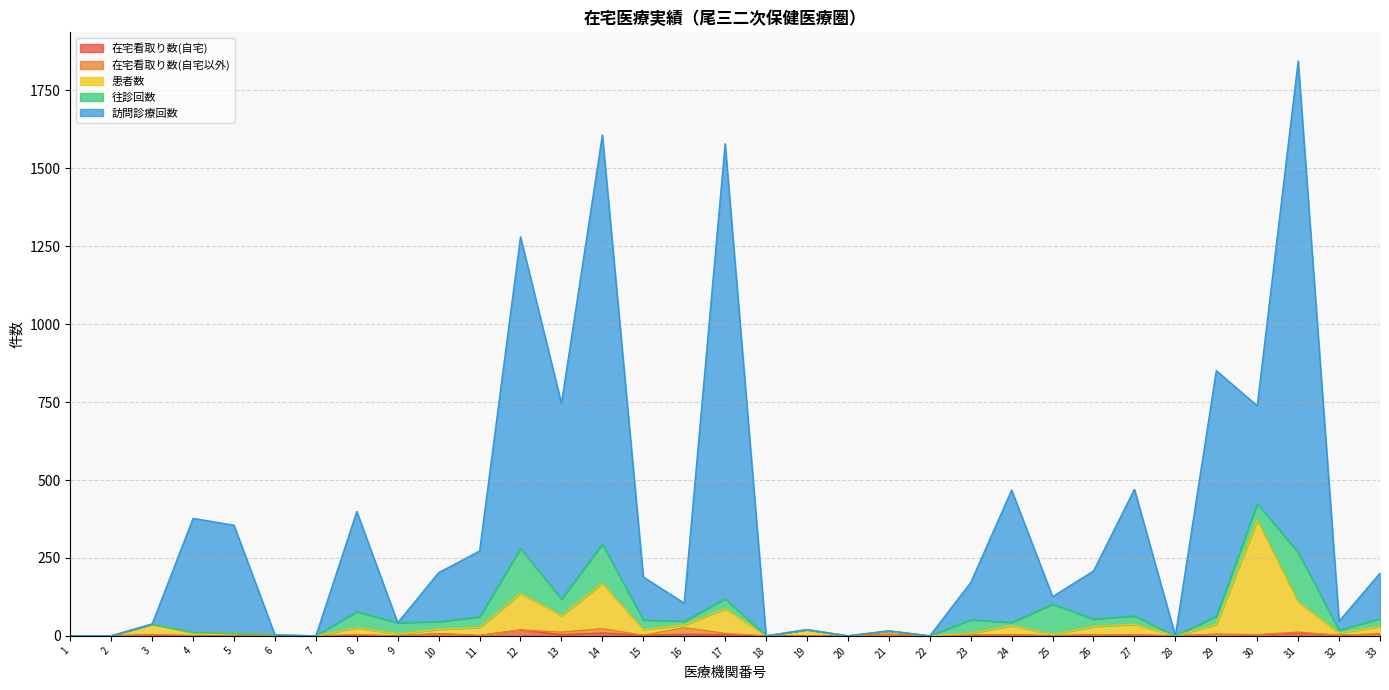

What is the maximum value shown in the chart?

1844